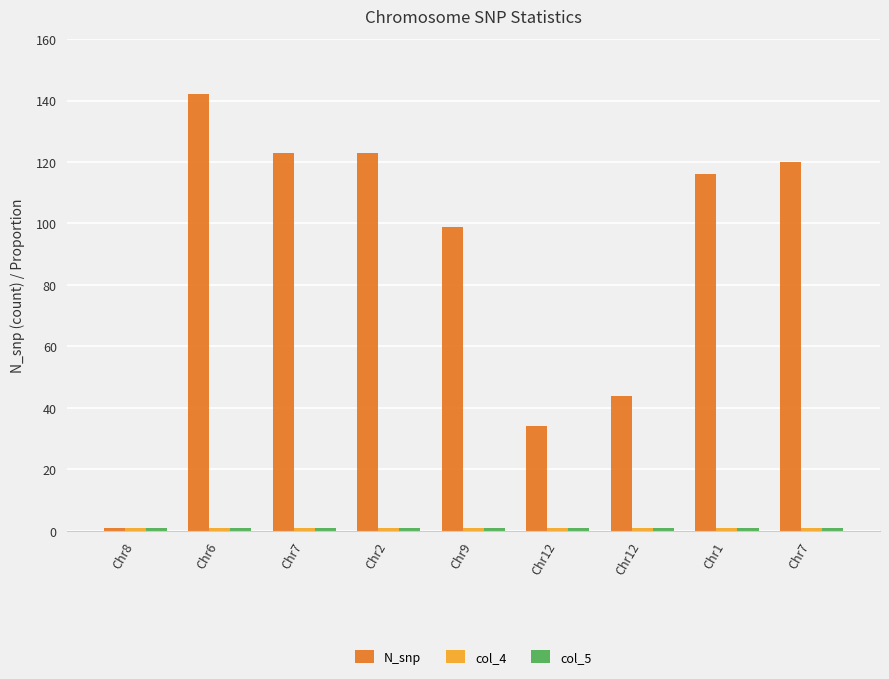

What is the label of the 3rd bar from the right?

Chr12